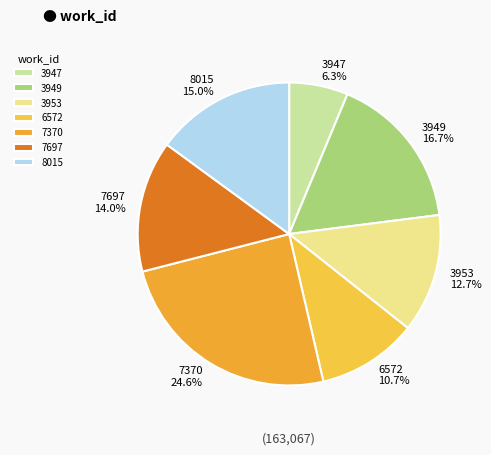

To the nearest percent, what percentage of the pie is 7370?

25%